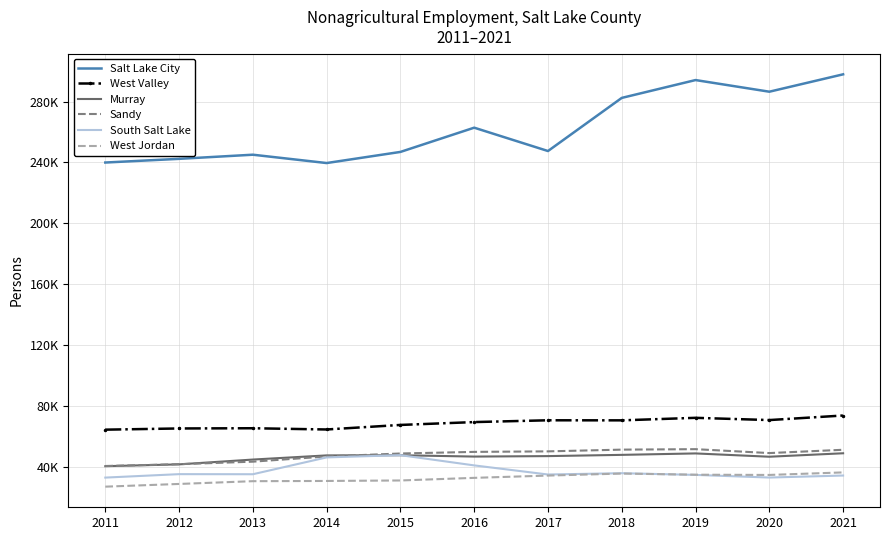

How many lines are shown in the chart?

6